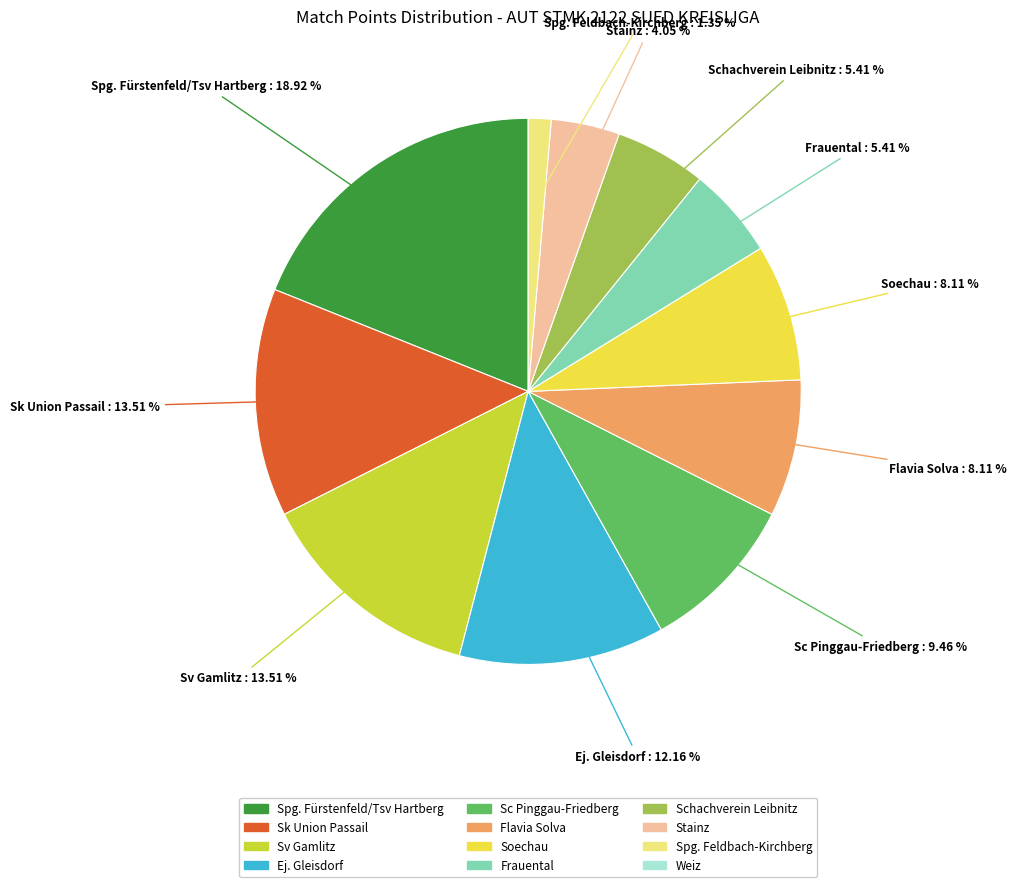

Is there any slice that represents more than half of the pie?

No